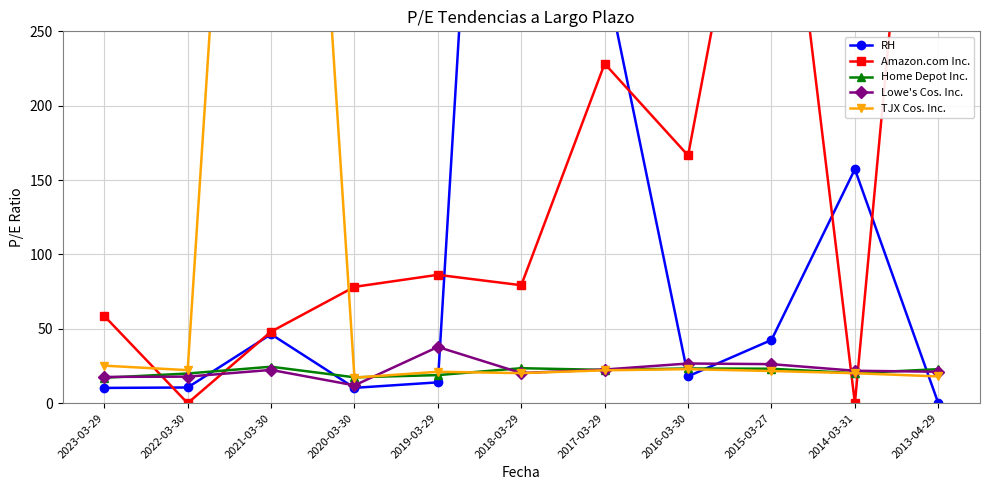

True or false: Home Depot Inc. has more than 2 interior local peaks.

True